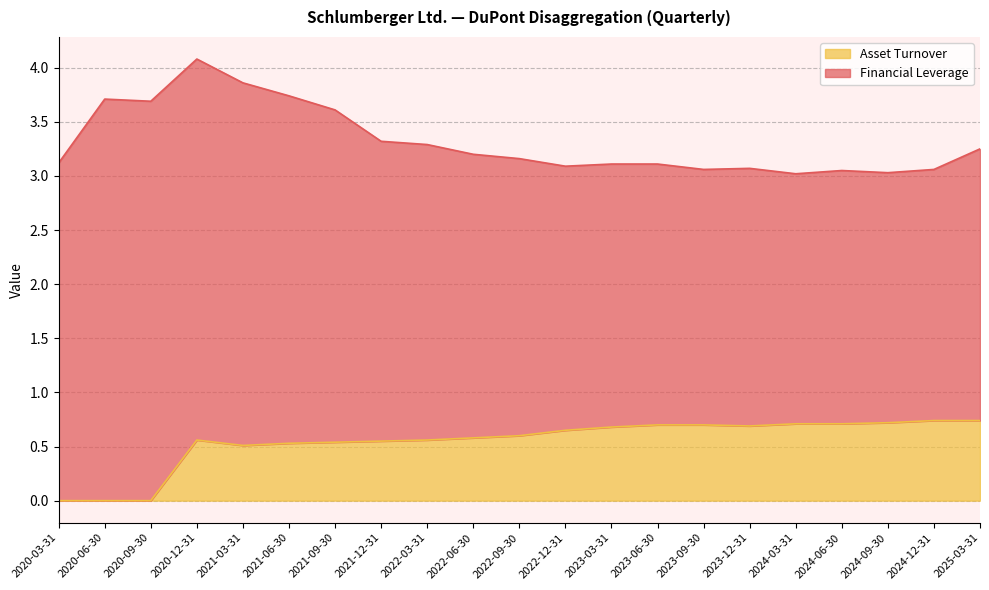

Reading left to right, what are all the values shown in this chart?

0.0	0.0	0.0	0.6	0.5	0.5	0.5	0.6	0.6	0.6	0.6	0.7	0.7	0.7	0.7	0.7	0.7	0.7	0.7	0.7	0.7